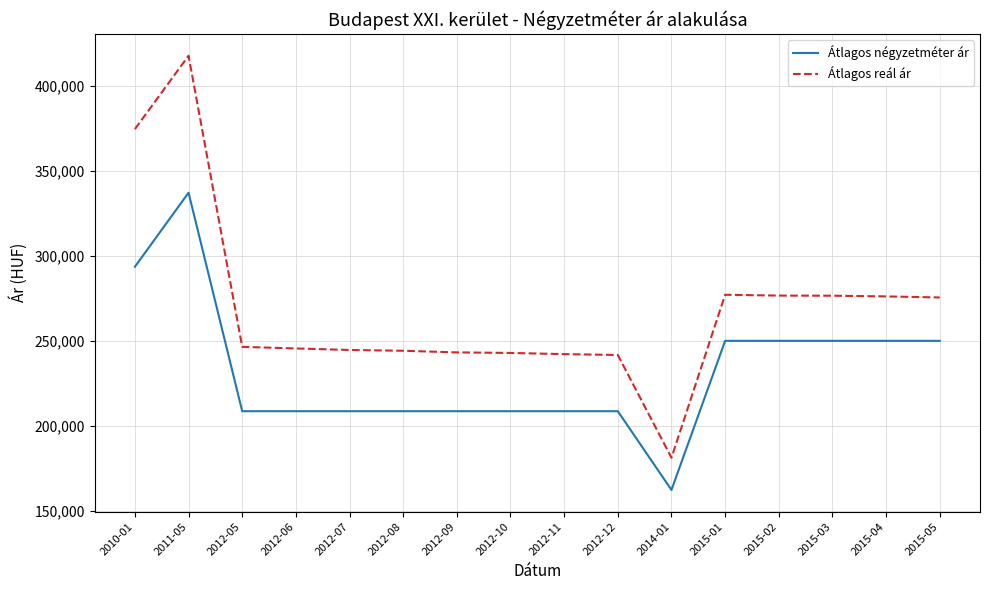

Is the value of Átlagos négyzetméter ár at 2010-01 greater than the value of Átlagos reál ár at 2012-10?

Yes